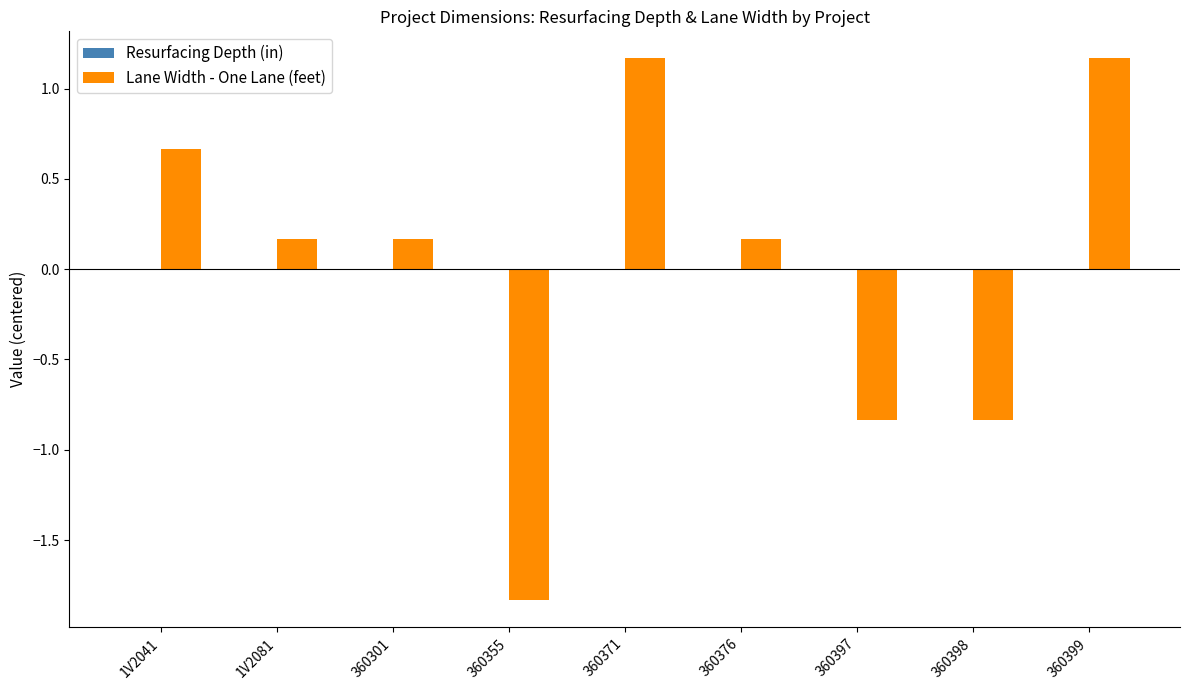

What is the label of the 9th bar from the right?

1V2041